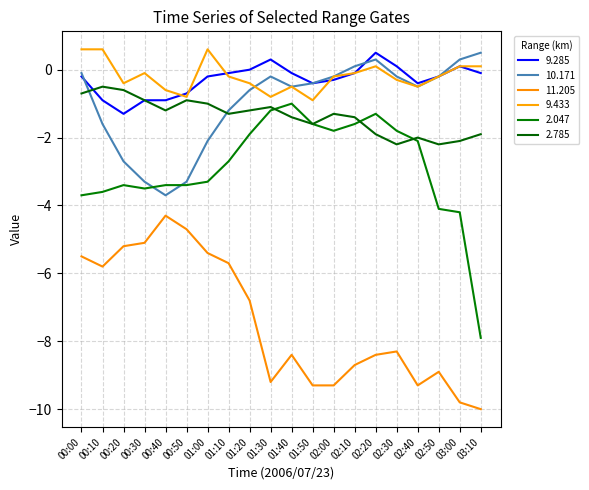

At which category does 2.047 reach its first local valley?

00:30